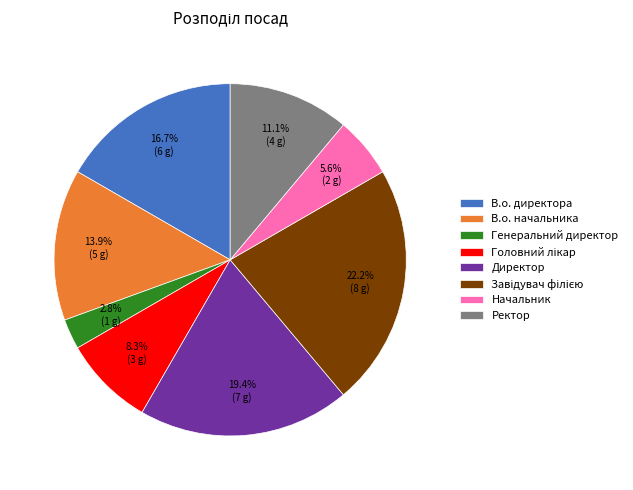

Count the number of slices in the pie.

8